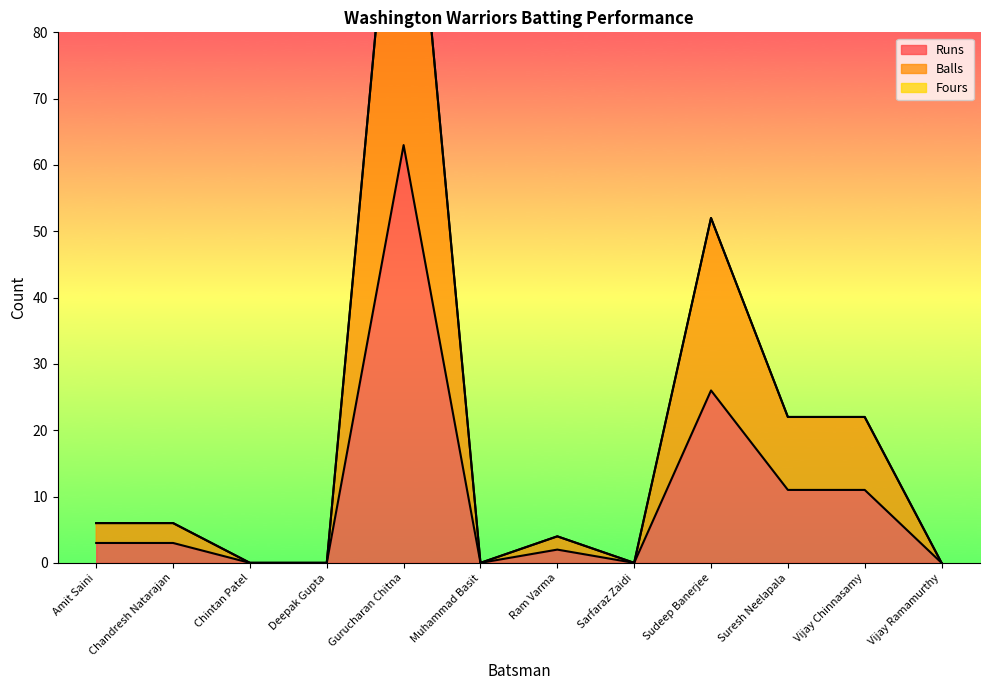

How many positive values does the Balls series have?

7